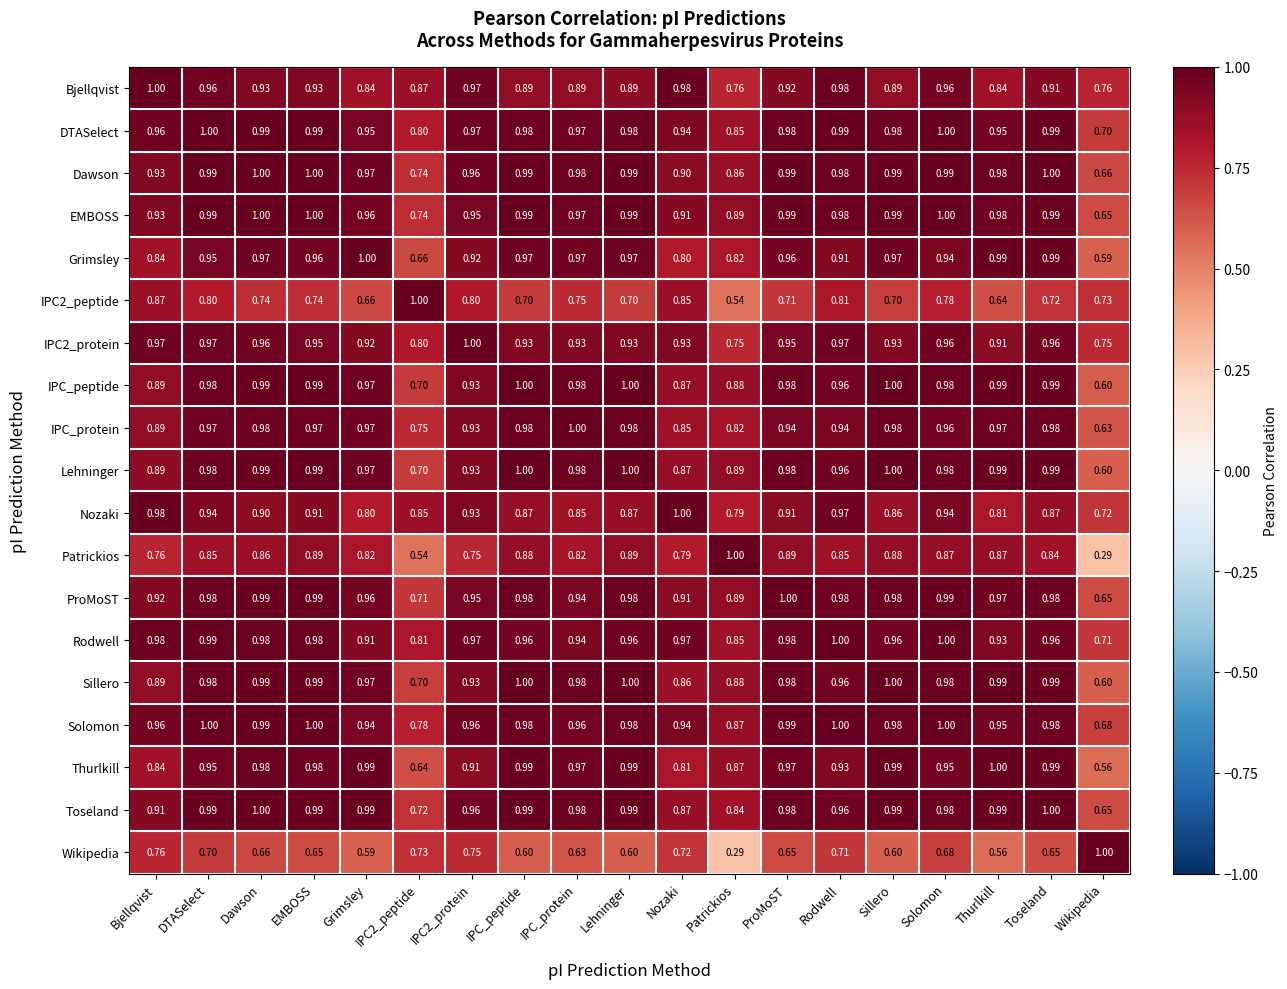

Is the value of IPC2_protein at IPC2_peptide greater than the value of Thurlkill at Thurlkill?

No